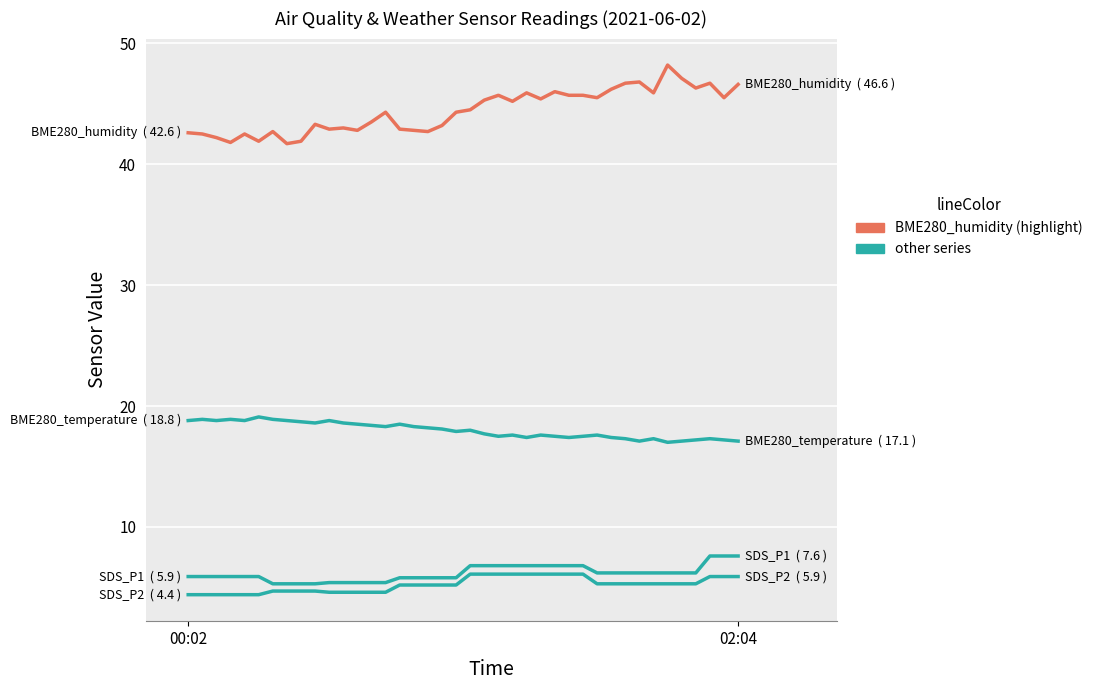

Does the chart display data point markers on the line(s)?

No